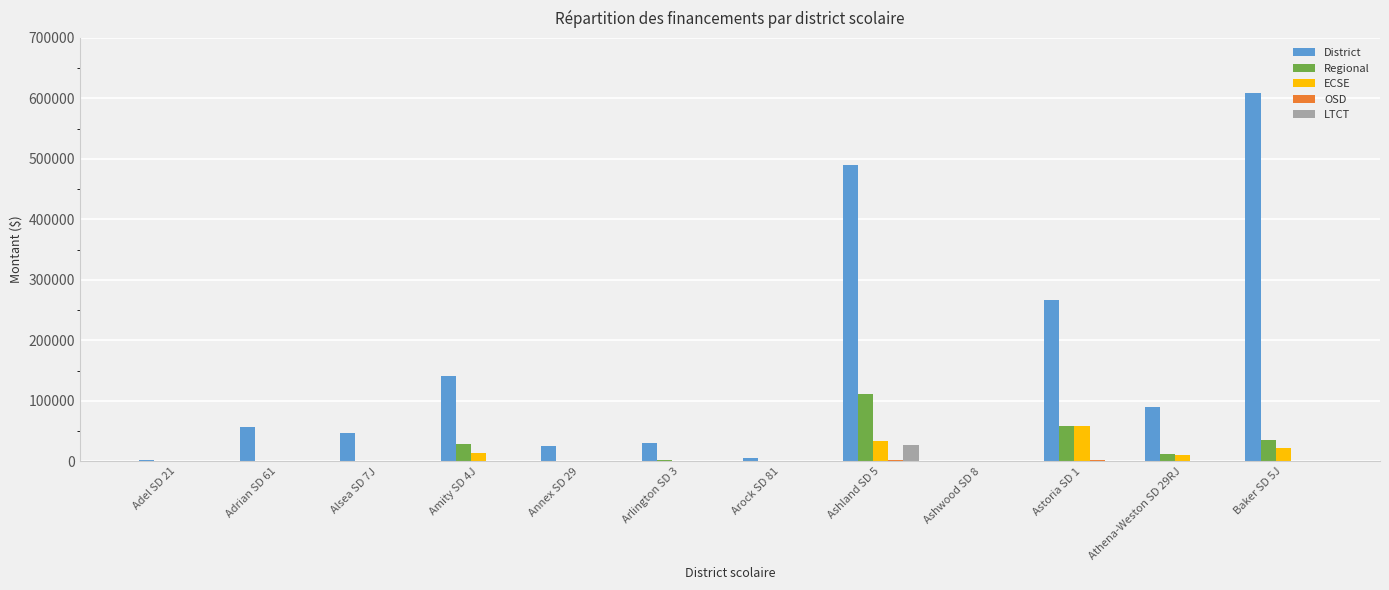

What is the greatest value displayed?

608708.7